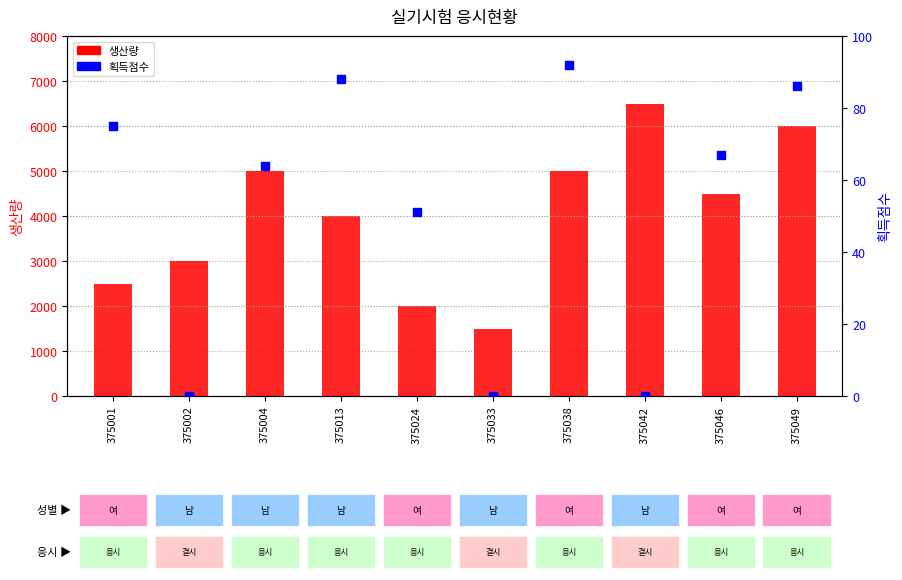

At how many categories does at least one series exceed 1124?

10